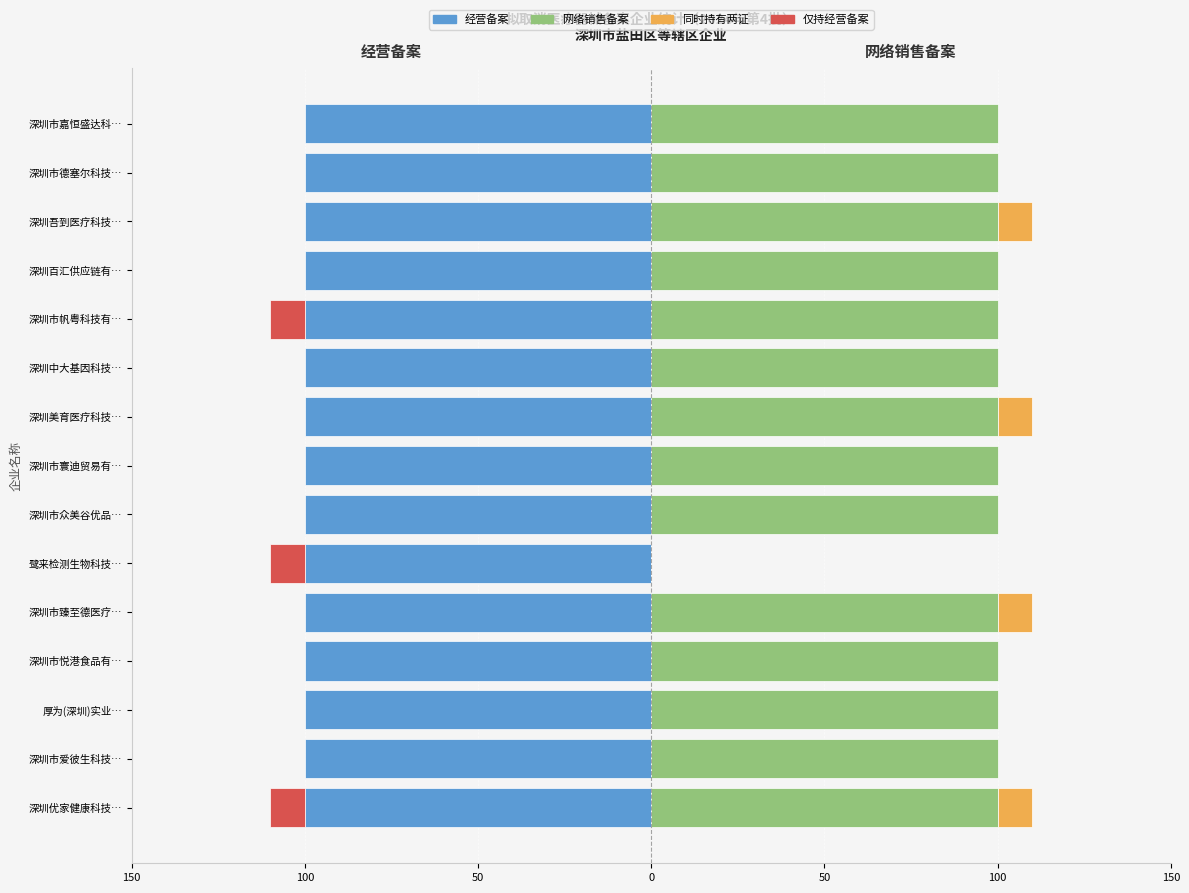

Which series has the widest spread of values?

网络销售备案